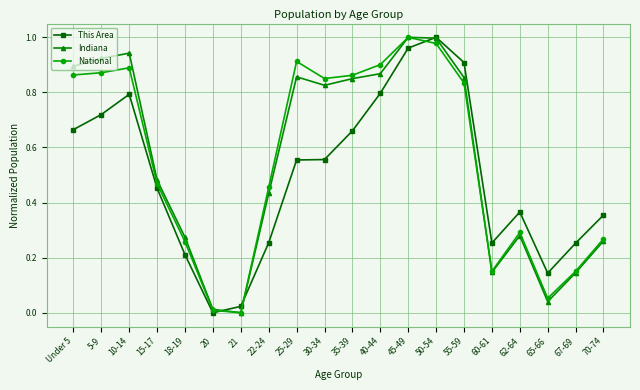

Which series changed the most between 10-14 and 21?

Indiana